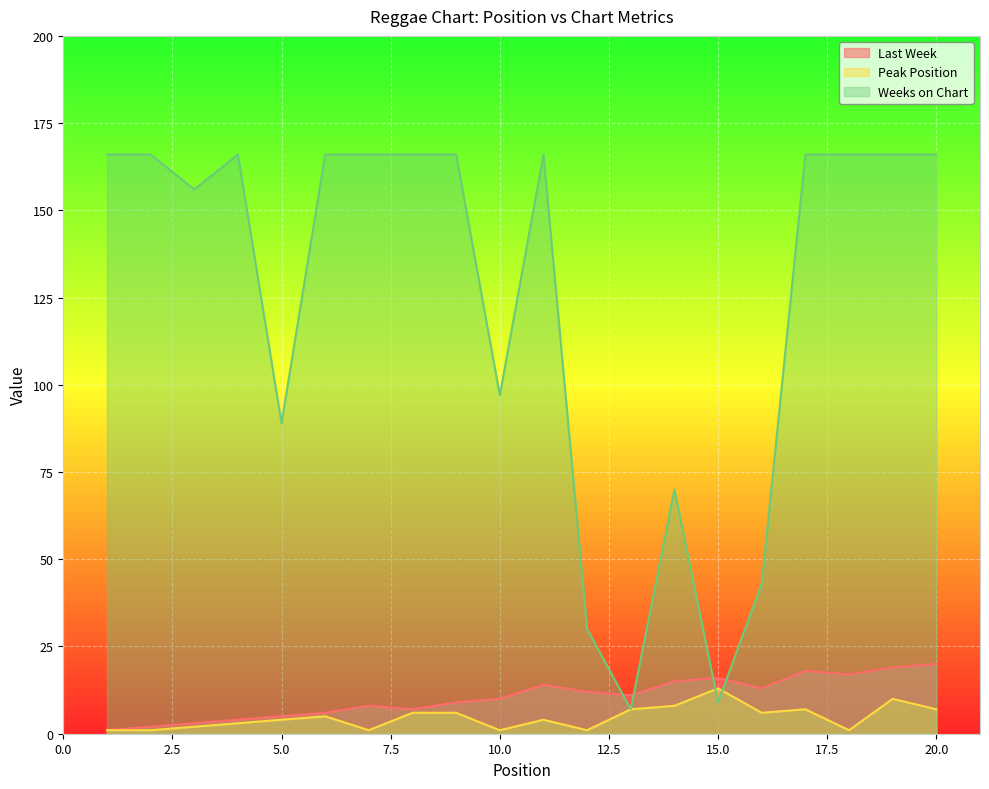

At which category is the sum across all series the highest?

19